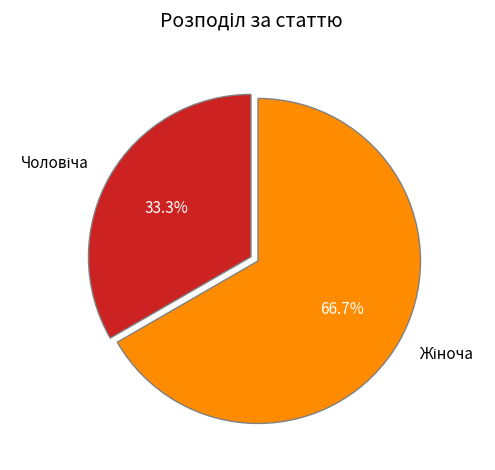

Is there a majority slice in this chart?

Yes